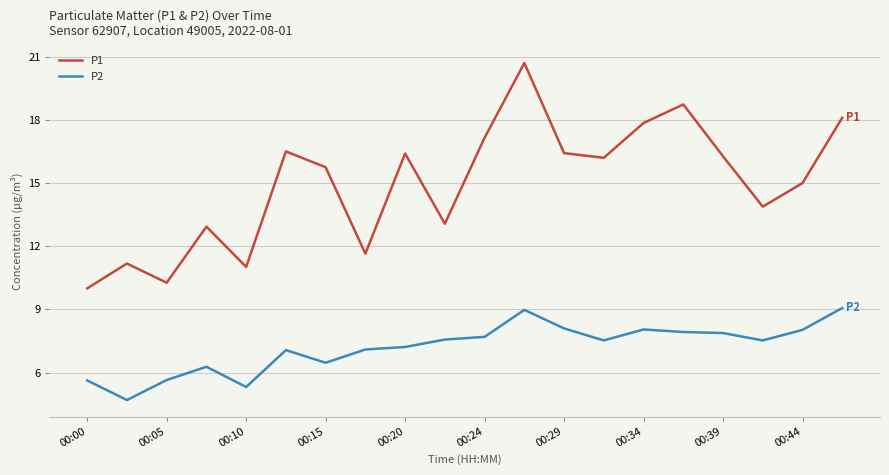

Does the chart have visible grid lines?

Yes